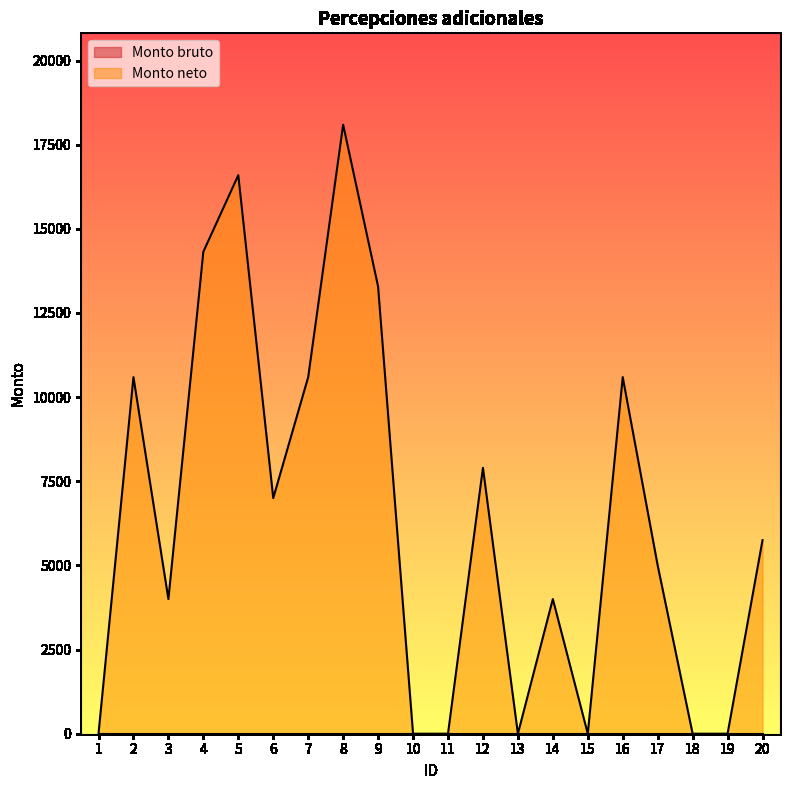

What is the maximum value shown in the chart?

18093.2